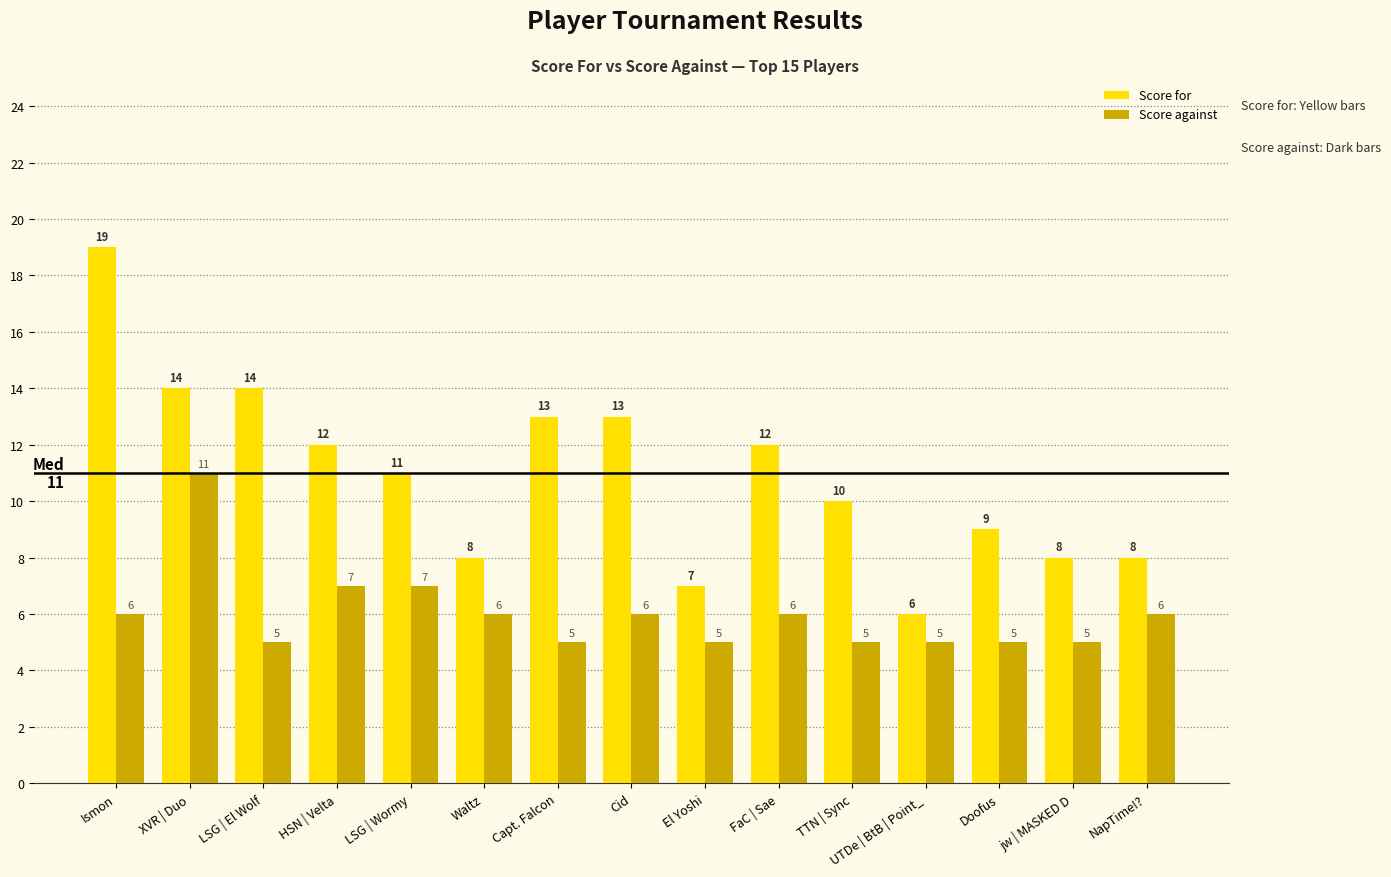

Rank the series at XVR | Duo from highest to lowest value.

Score for, Score against